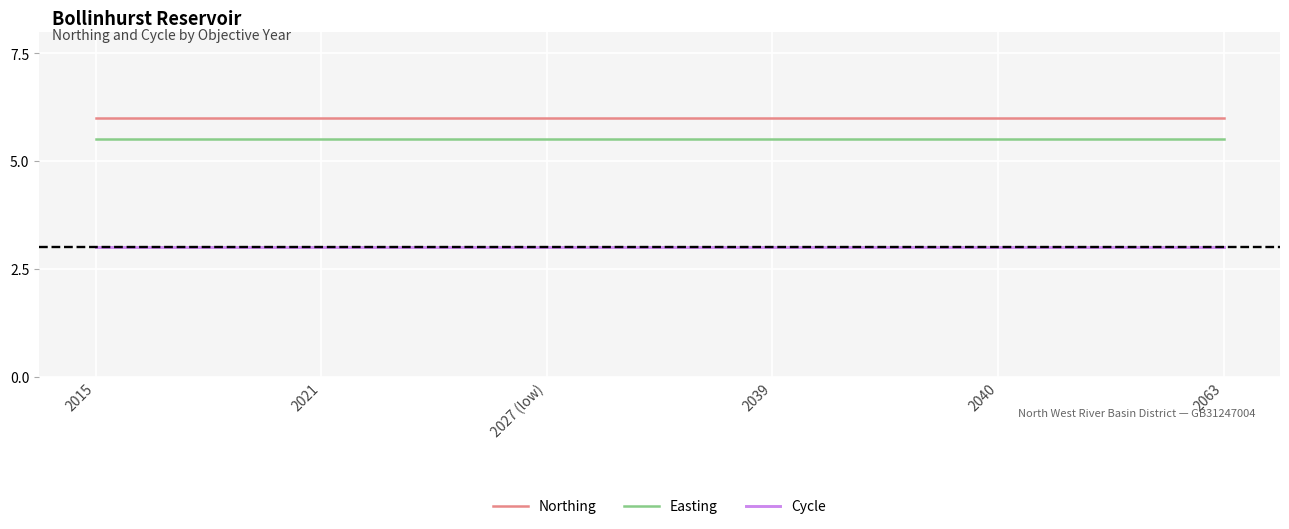

Reading right to left, transcribe all the data shown in this chart.

Northing: 6.0	6.0	6.0	6.0	6.0	6.0
Easting: 5.5	5.5	5.5	5.5	5.5	5.5
Cycle: 3.0	3.0	3.0	3.0	3.0	3.0